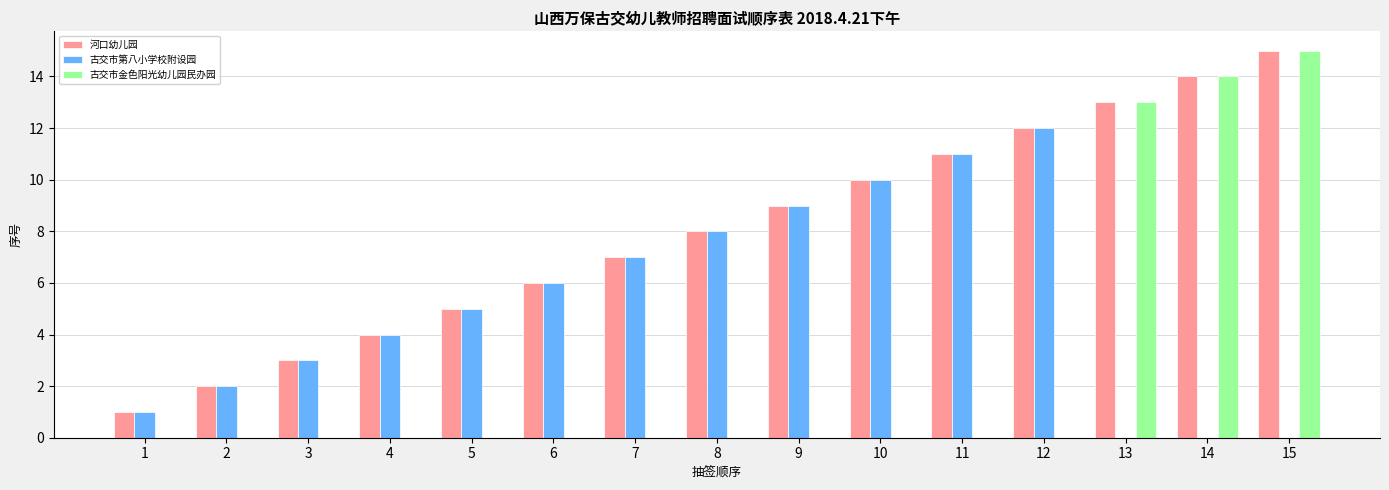

True or false: 古交市金色阳光幼儿园民办园 has a value of 0 at 4.

True